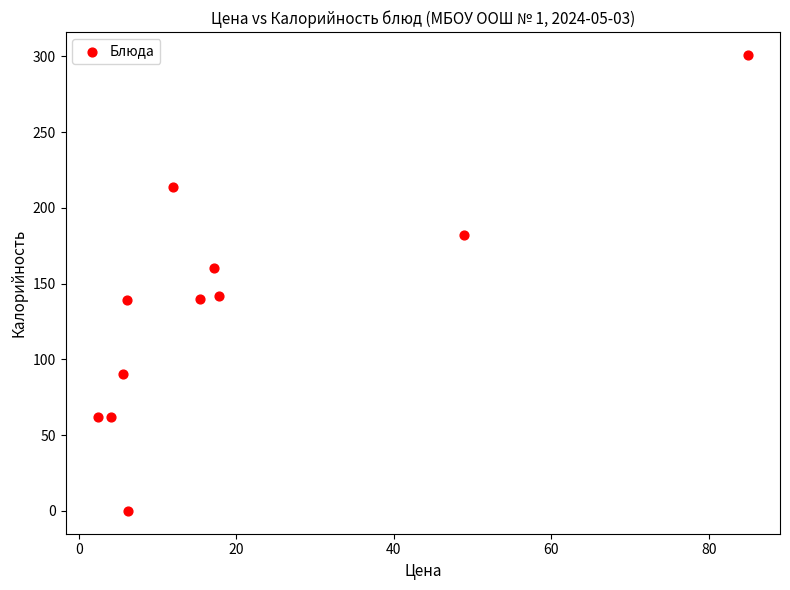

What is the range of X values (max minus min)?

82.5